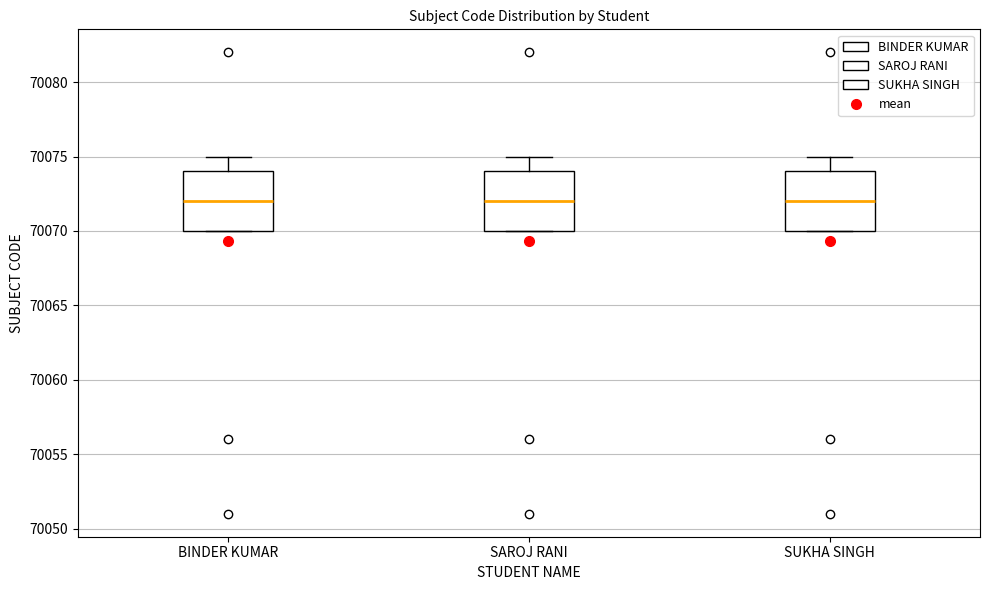

Reading left to right, read every box against the y-axis: the position of its median line, the range the box covers, and the ends of its whiskers. The values are not printed on the chart, so give them approximately, as read against the axis.

BINDER KUMAR: median 70072, box 70070 to 70074, whiskers 70070 to 70075
SAROJ RANI: median 70072, box 70070 to 70074, whiskers 70070 to 70075
SUKHA SINGH: median 70072, box 70070 to 70074, whiskers 70070 to 70075